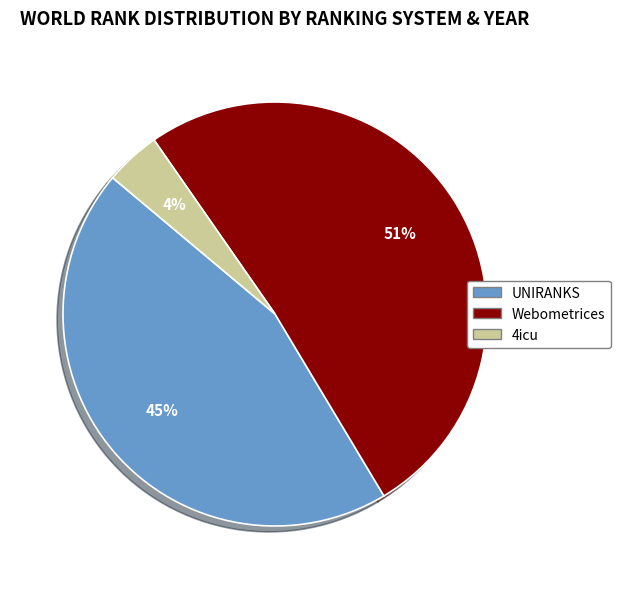

Which slice is the smallest?

4icu